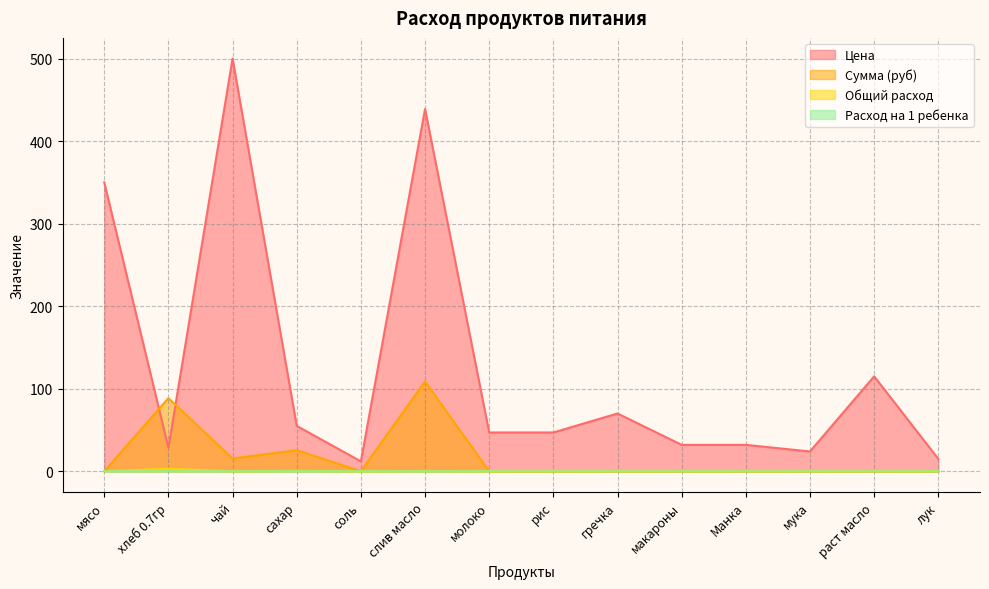

True or false: Общий расход has more than 0 interior local peaks.

True